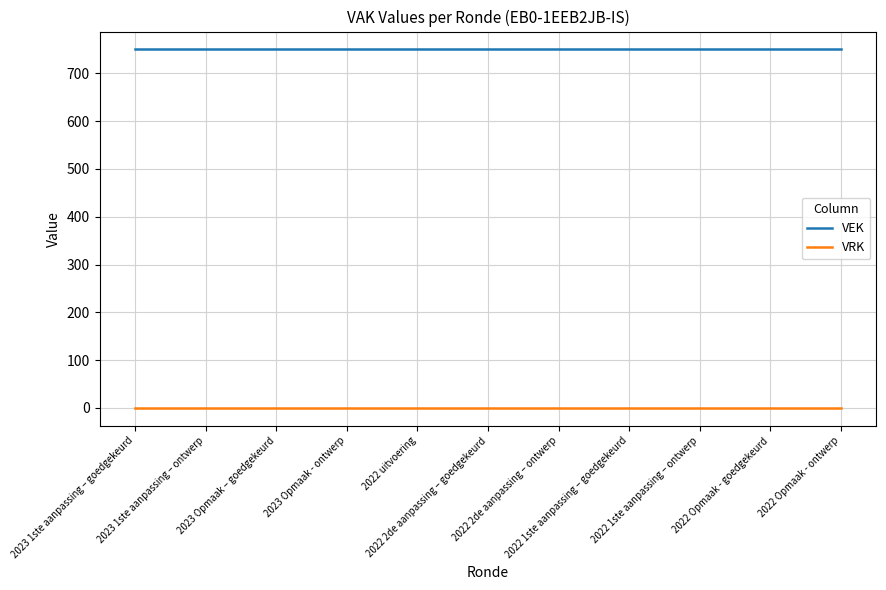

What is the maximum value for VEK?

750